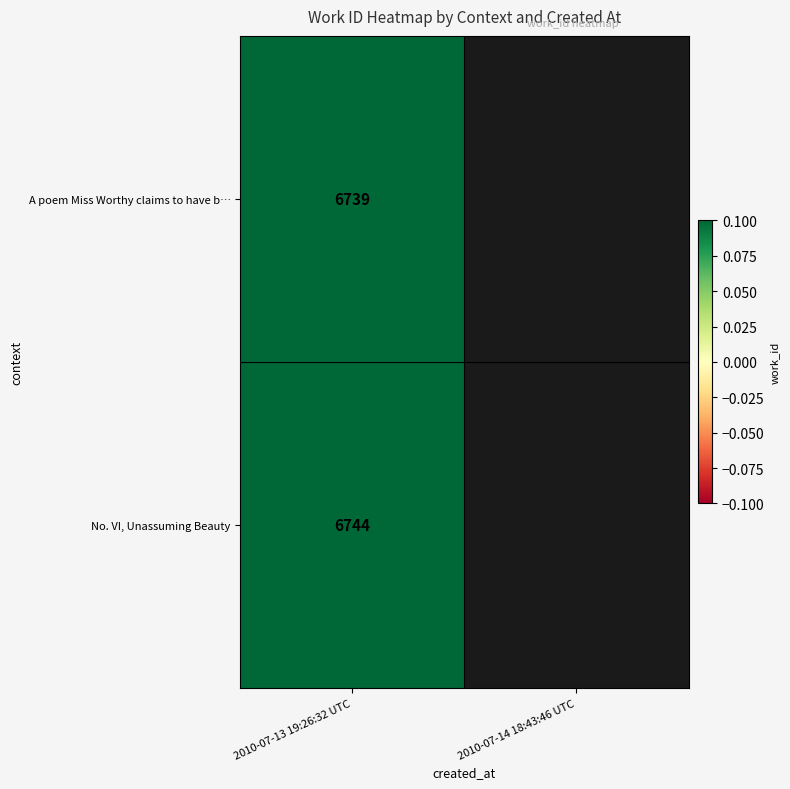

The value of A poem Miss Worthy claims to have b… at 2010-07-13 19:26:32 UTC is 6739. True or false?

True